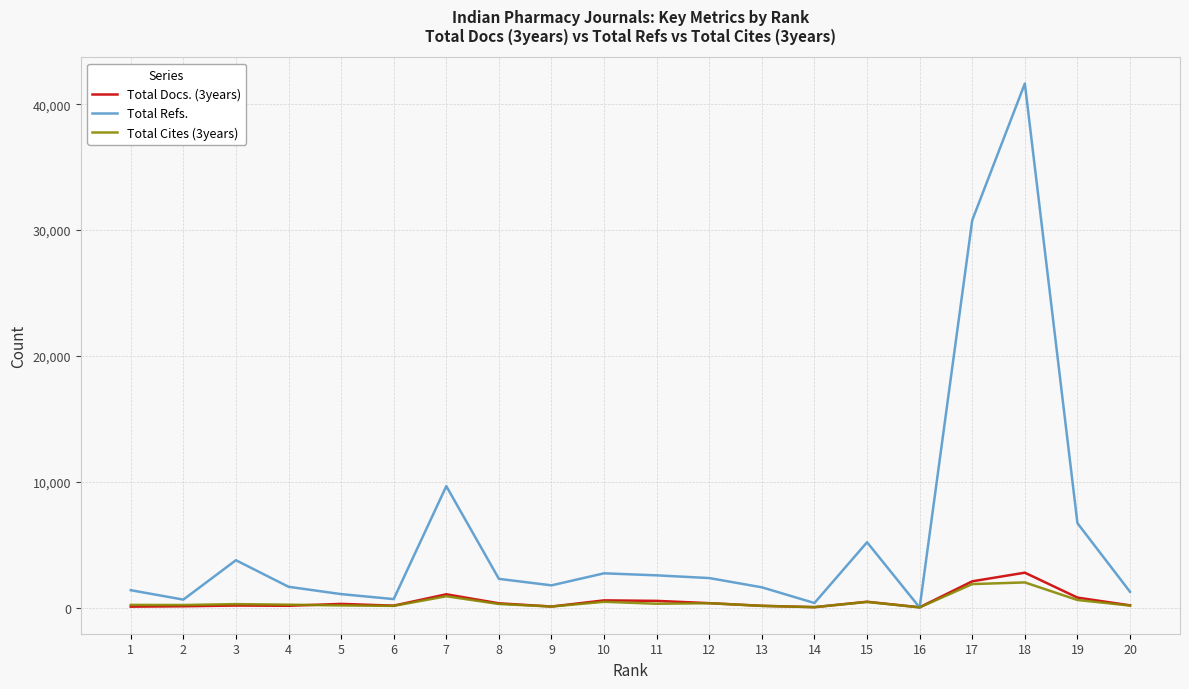

At which category is the sum across all series the highest?

18